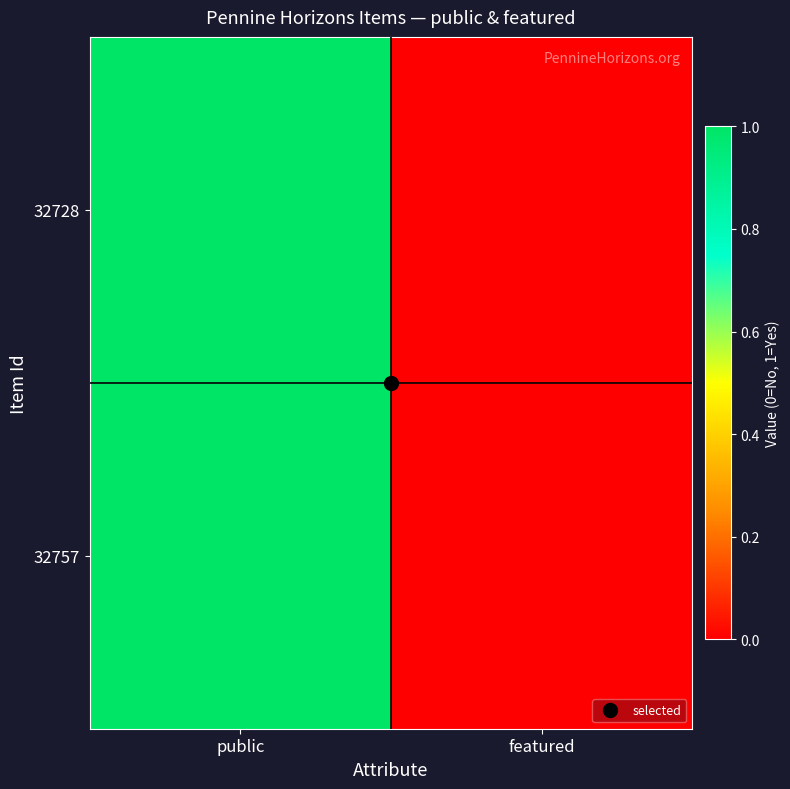

Count the number of categories in the chart.

2